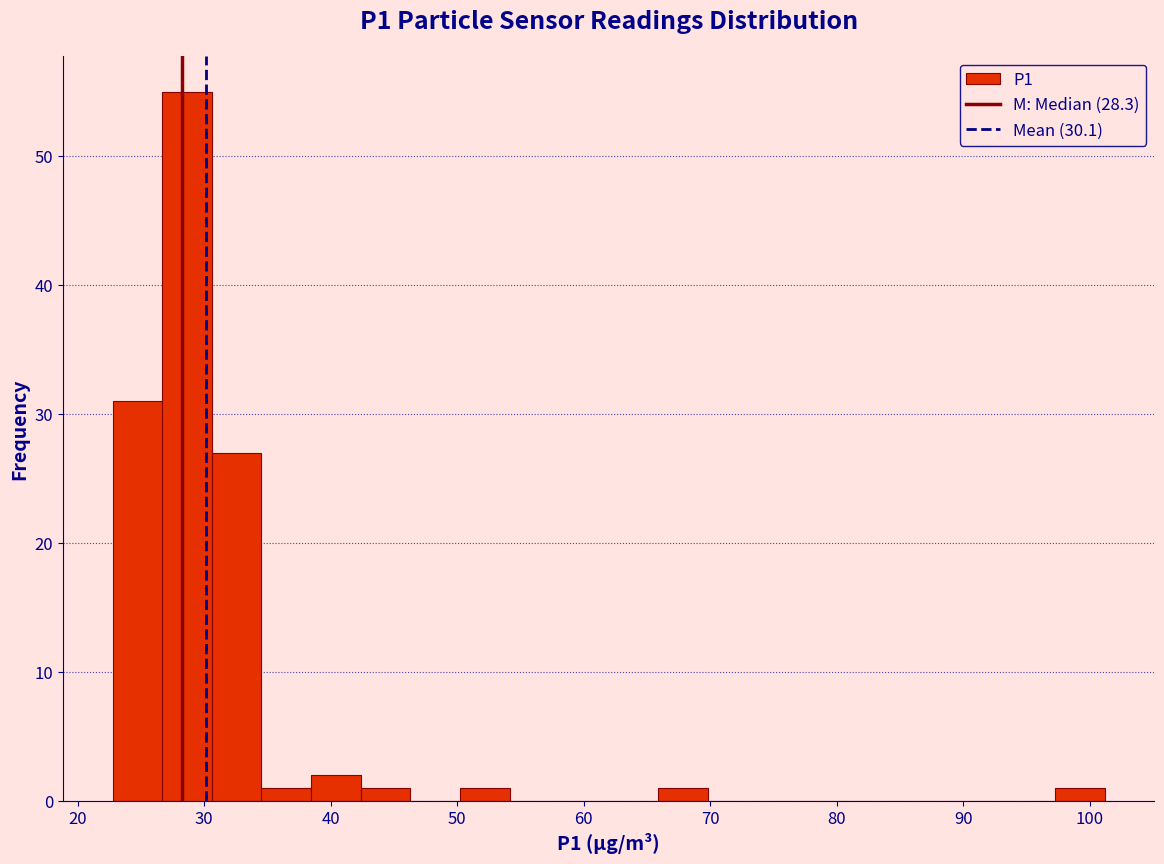

Around what value on the x-axis is the tallest bar? Give the approximate position of its centre, as read against the axis.

29